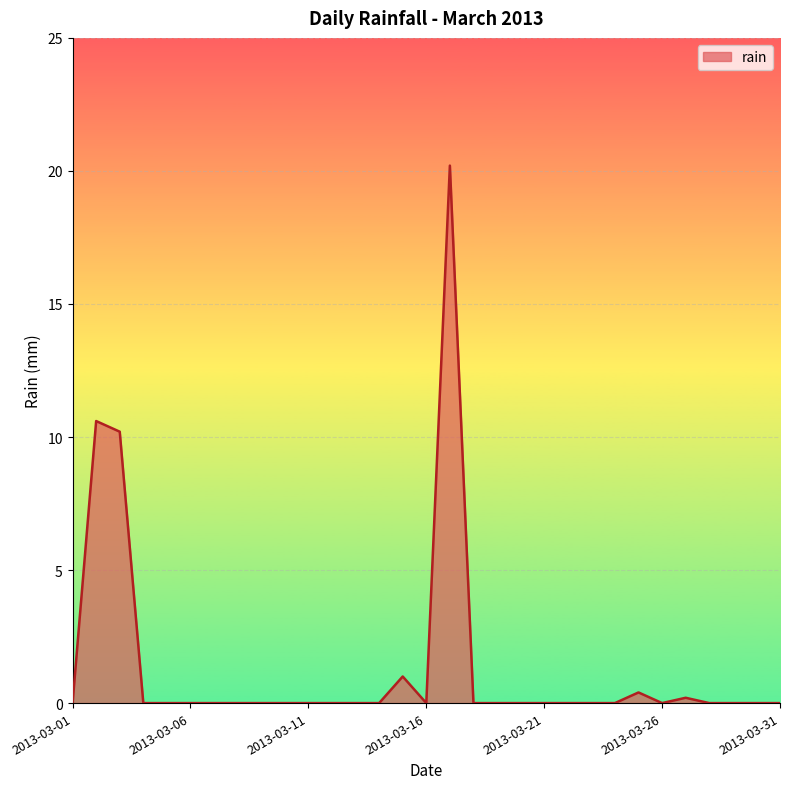

What is the difference between the maximum and minimum values?

20.2